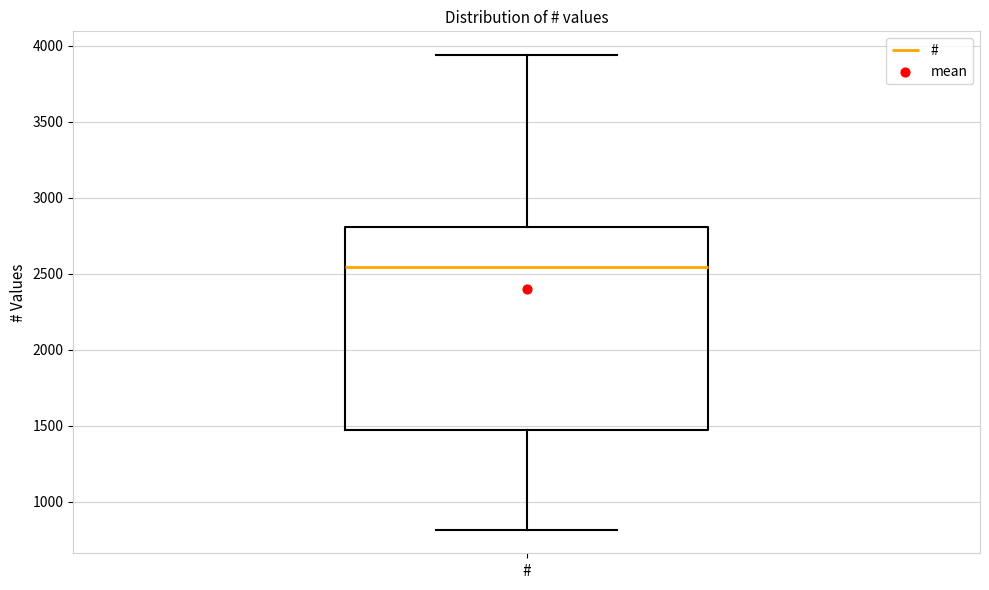

Transcribe this box plot: give where the median line is, the range the box spans, and where the two whiskers end, as read against the y-axis. The values are not printed on the chart, so give them approximately, as read against the axis.

median 2550, box 1450 to 2800, whiskers 800 to 3950